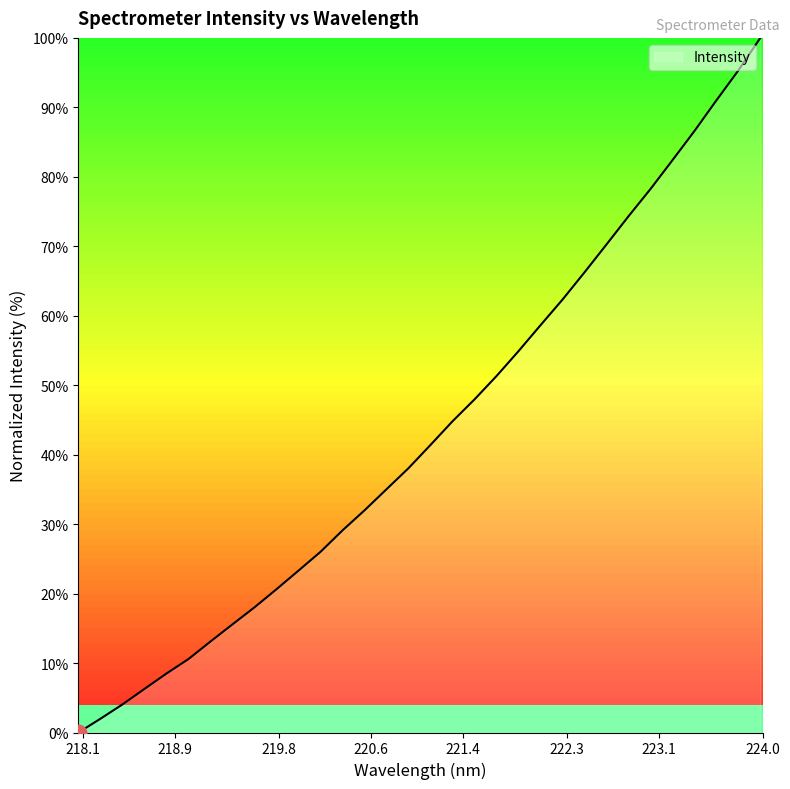

How many series are shown in this chart?

1